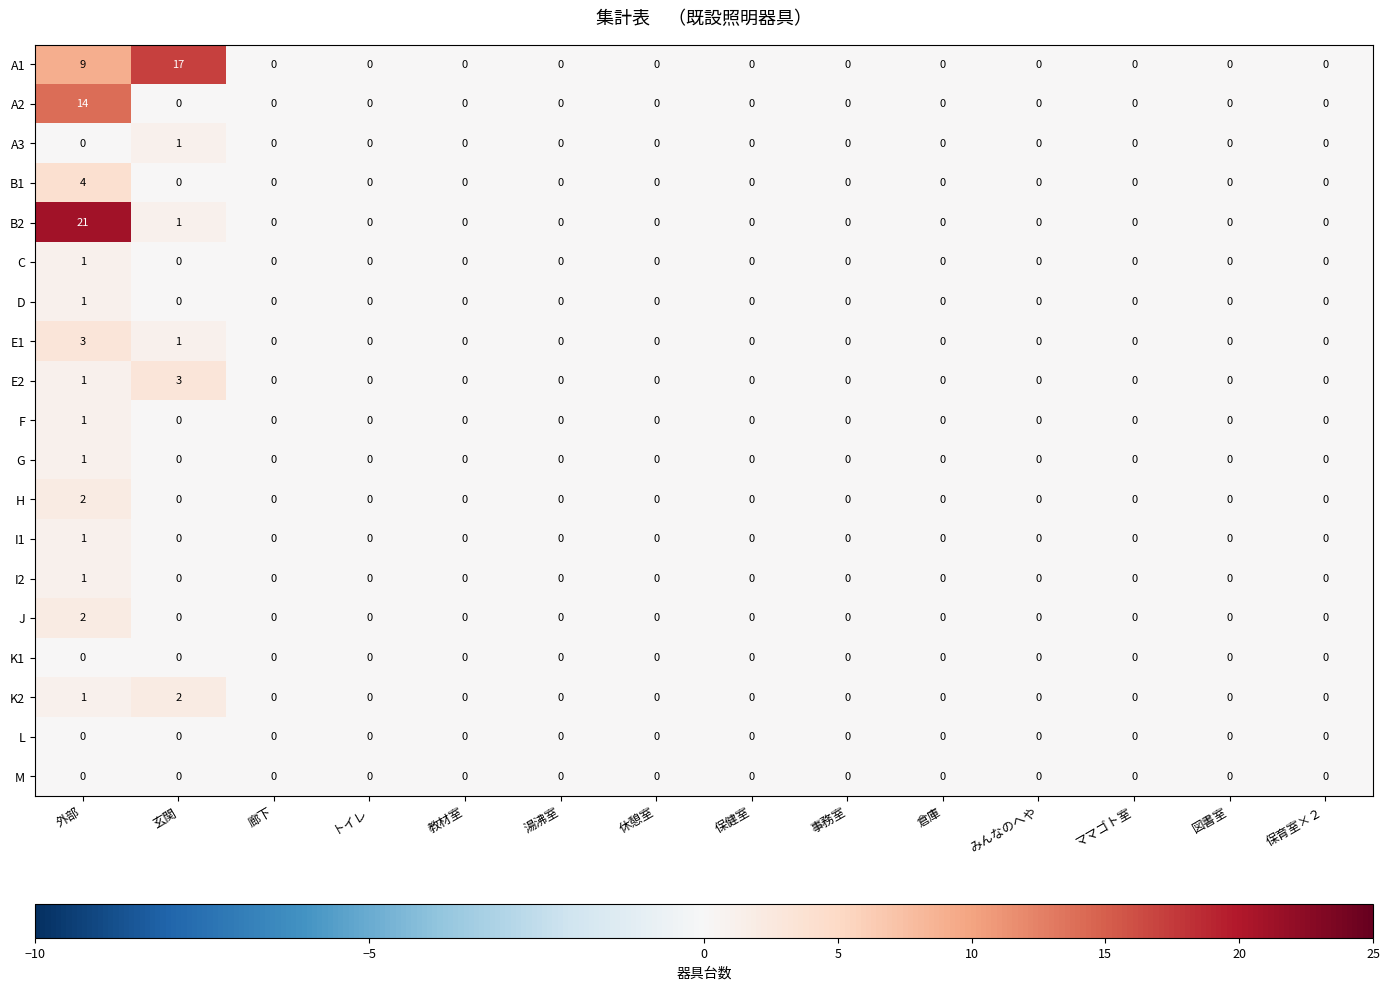

At which label is K2 closest to 1?

外部